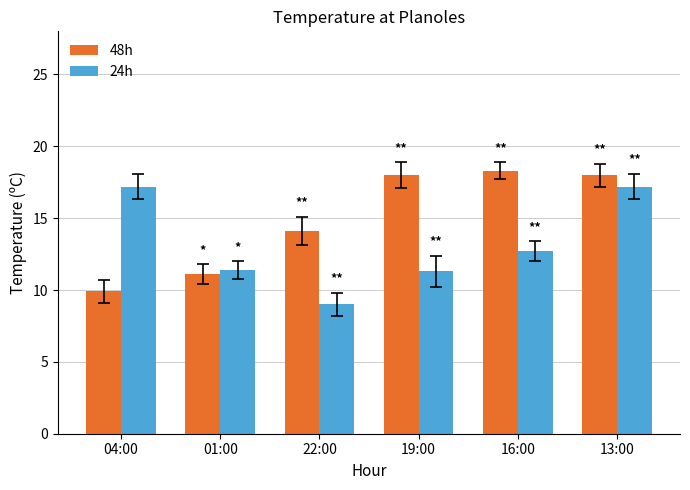

True or false: 24h has a value of 17.2 at 13:00.

True